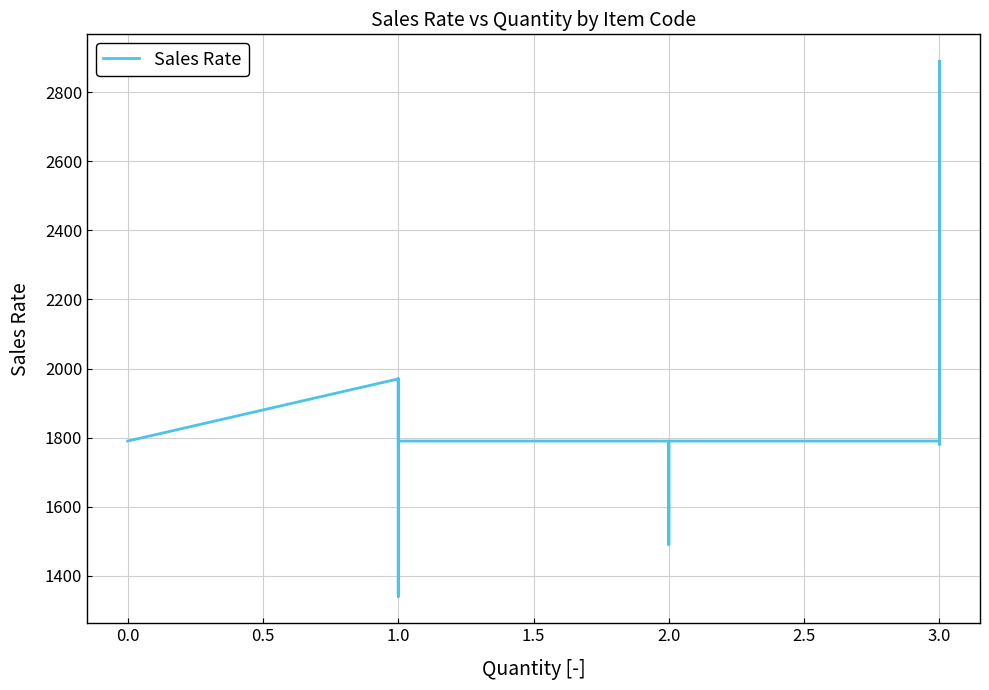

True or false: the data has more than 0 interior local peaks.

True